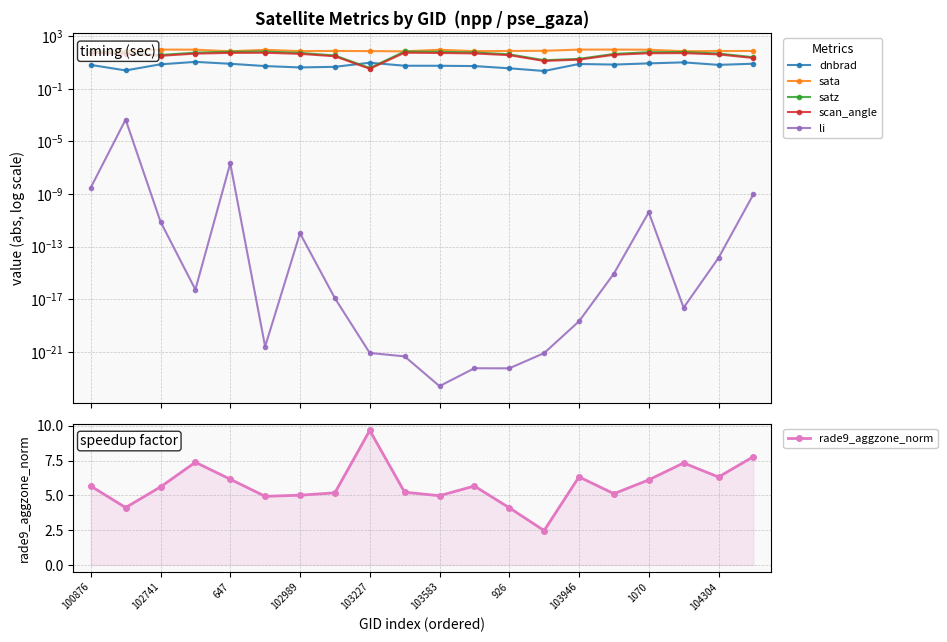

How many categories are shown in the chart?

20